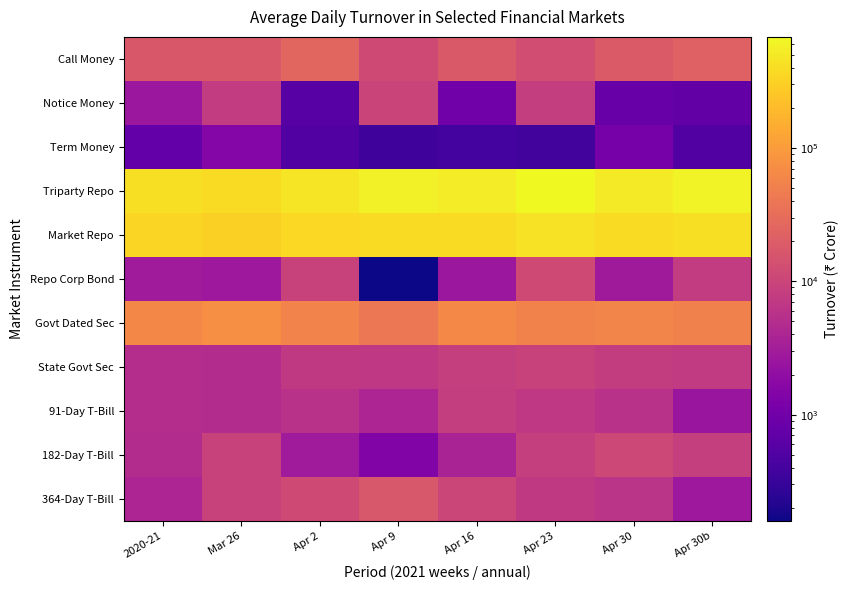

At which category does the chart reach its peak across all series?

Apr 23